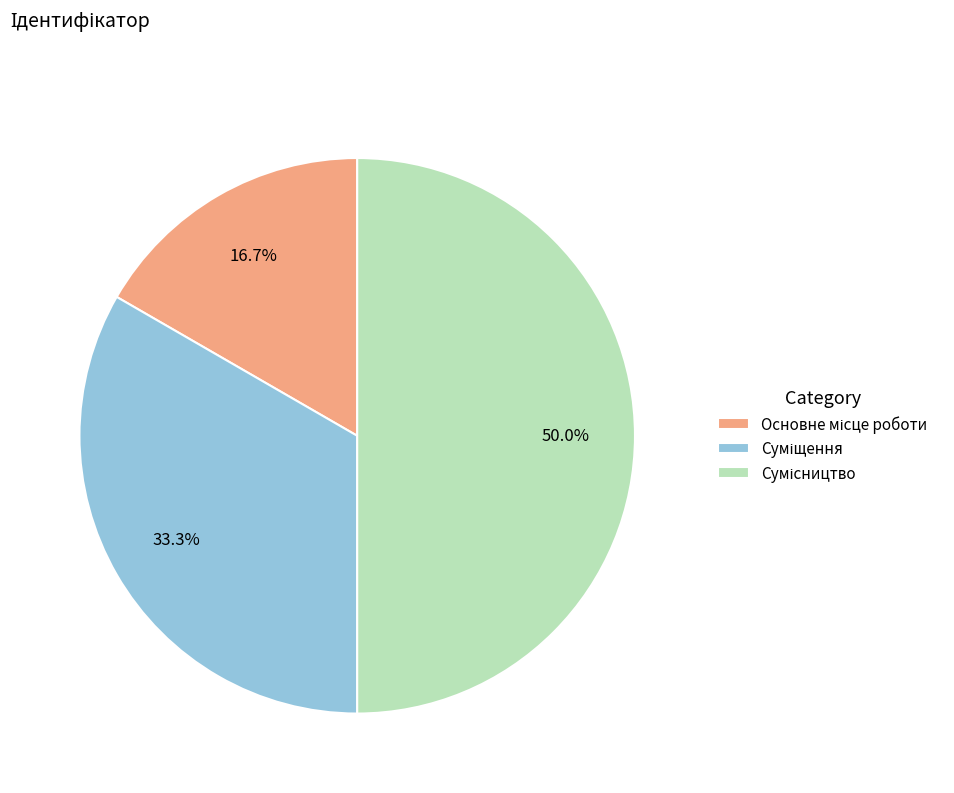

What is the largest slice in the pie chart?

Сумісництво